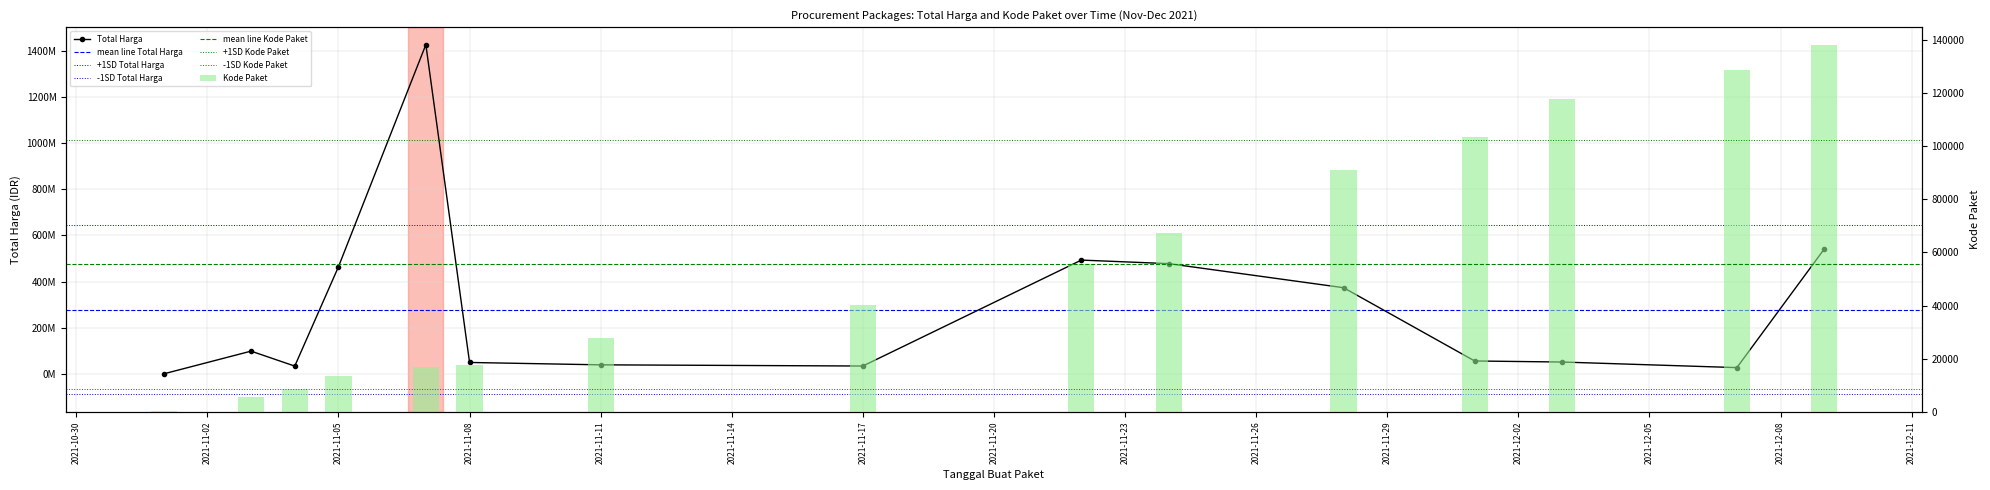

At which label does Kode Paket first exceed 40112?

2021-11-22